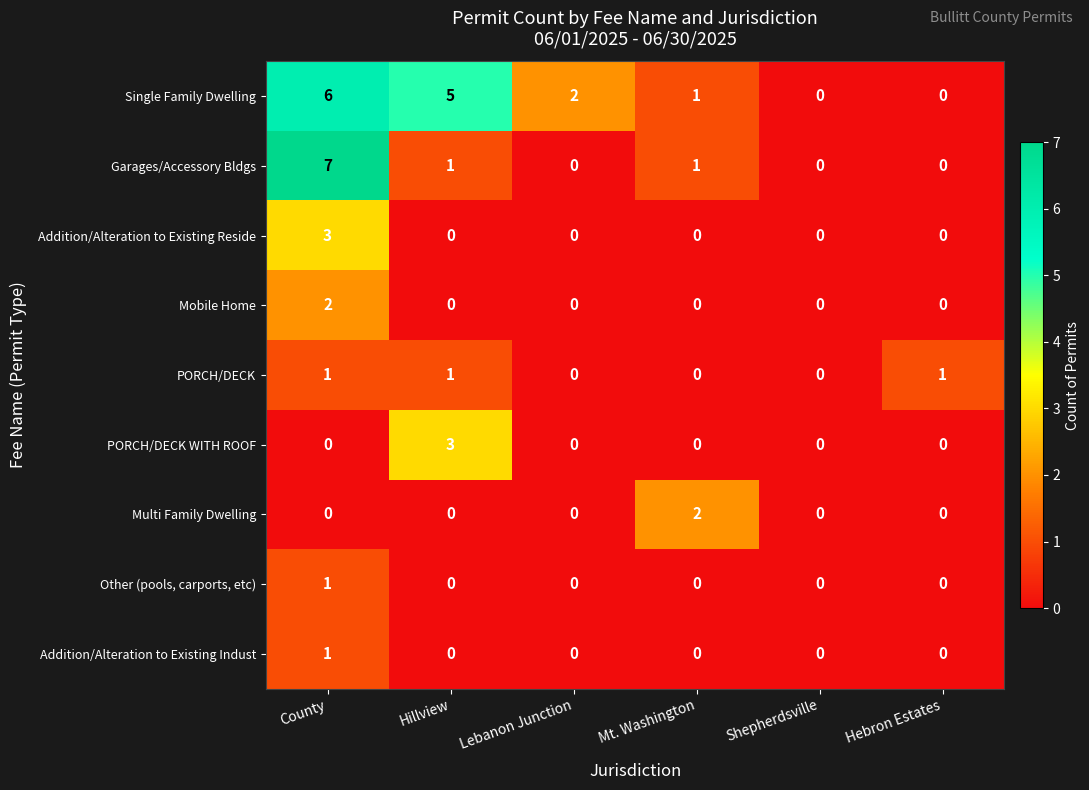

Count the Addition/Alteration to Existing Indust values in the range 0 to 1.

6